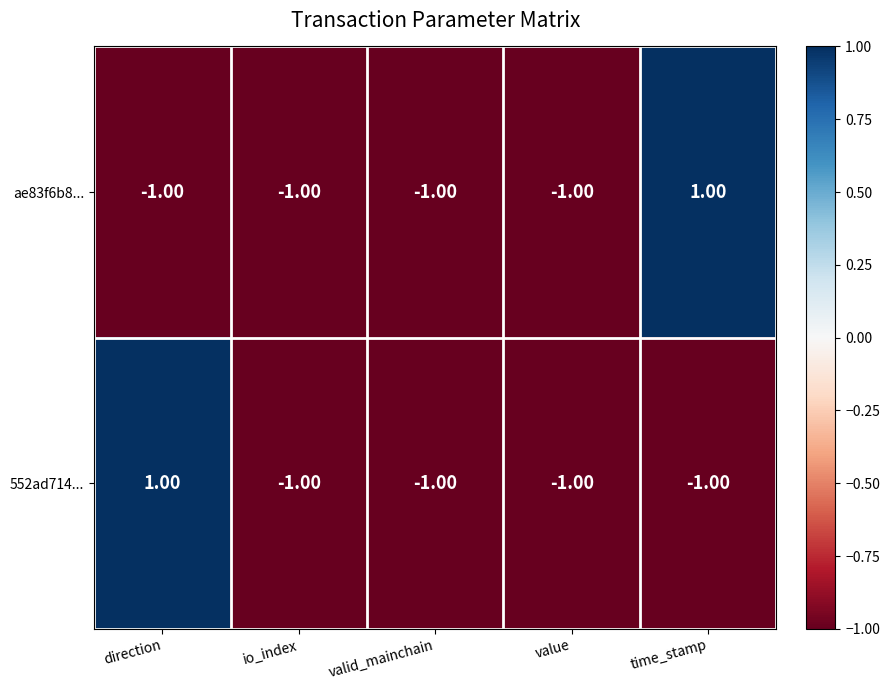

What is the maximum value shown in the chart?

1